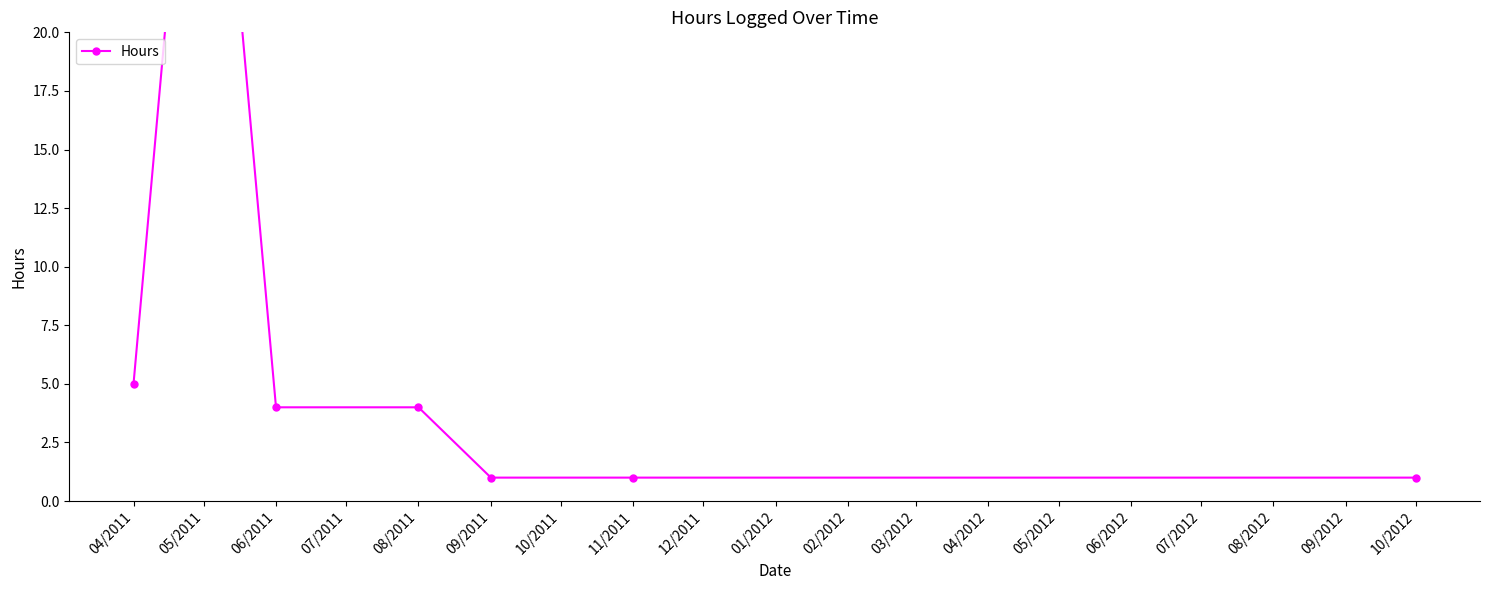

How many lines are shown in the chart?

1